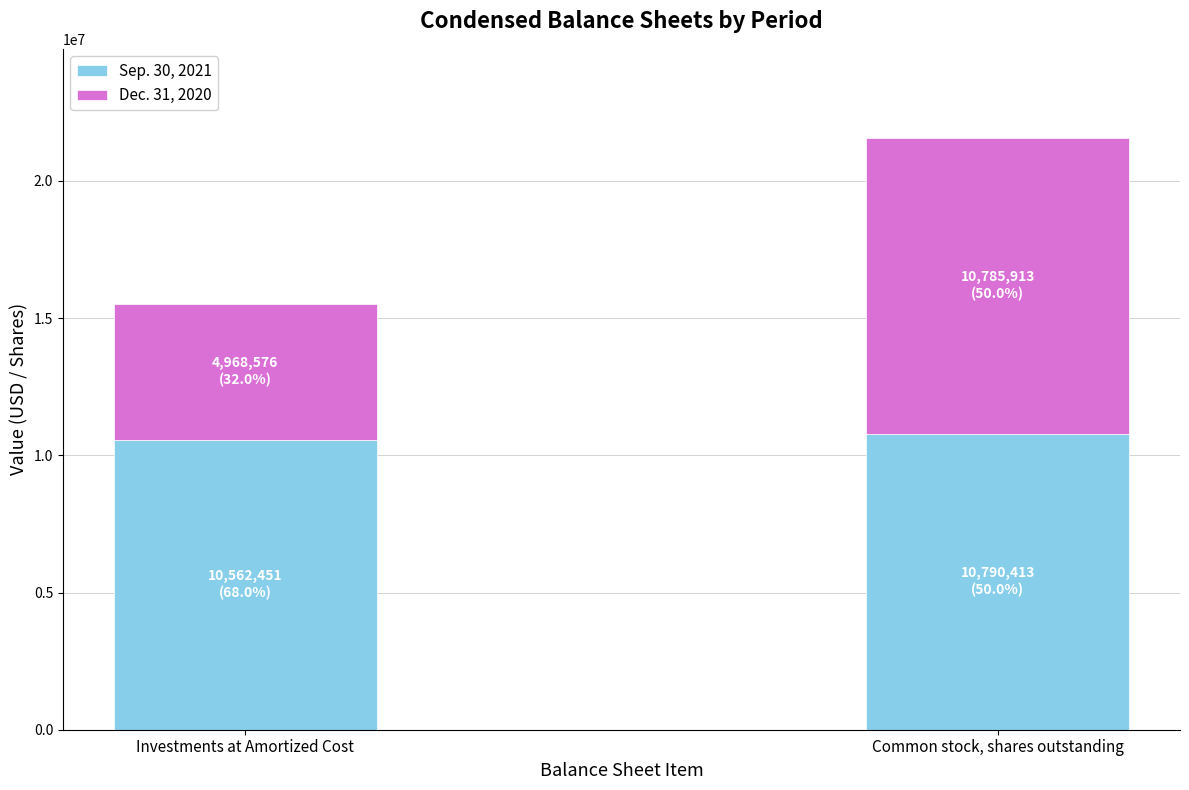

The Sep. 30, 2021 series shows 6169858 at Common stock, shares outstanding. True or false?

False